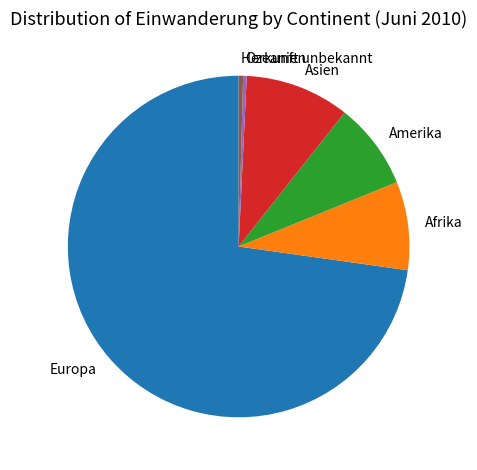

Is the sum of Herkunft unbekannt and Ozeanien greater than half?

No